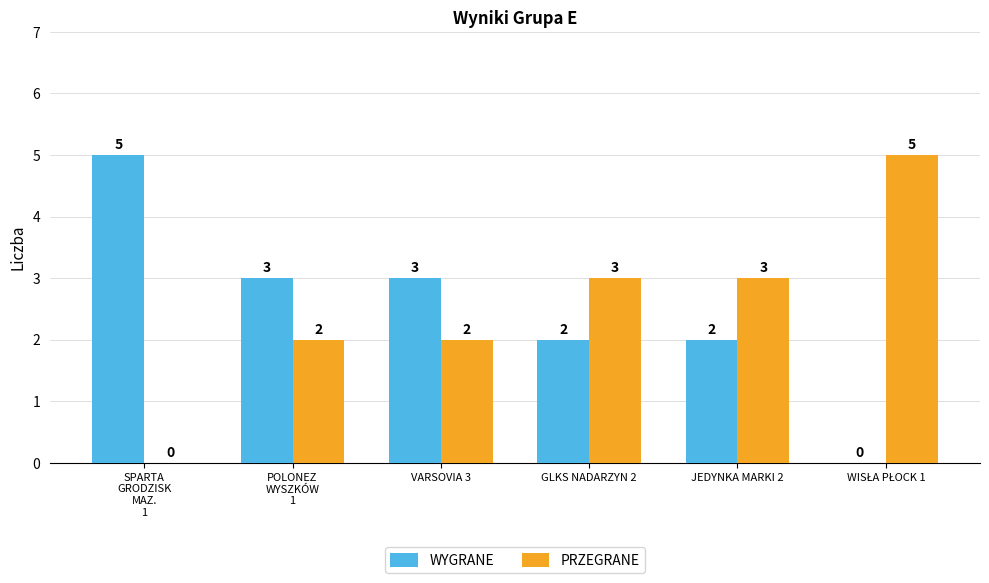

The value of PRZEGRANE at VARSOVIA 3 is 3. True or false?

False